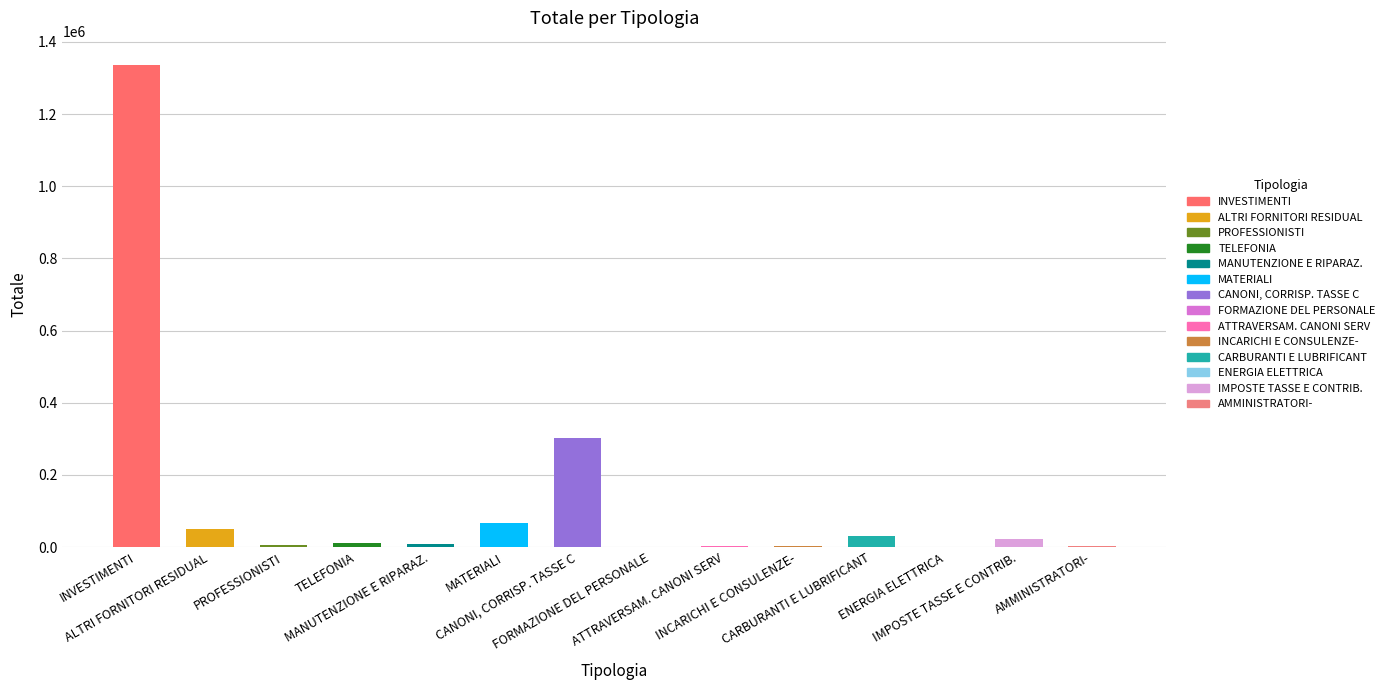

Reading right to left, transcribe all the data shown in this chart.

2702.5	22174.7	-4.8	31632.7	3288.0	3936.8	480.0	301398.0	66858.9	8915.5	10202.9	6458.6	51157.9	1336564.6